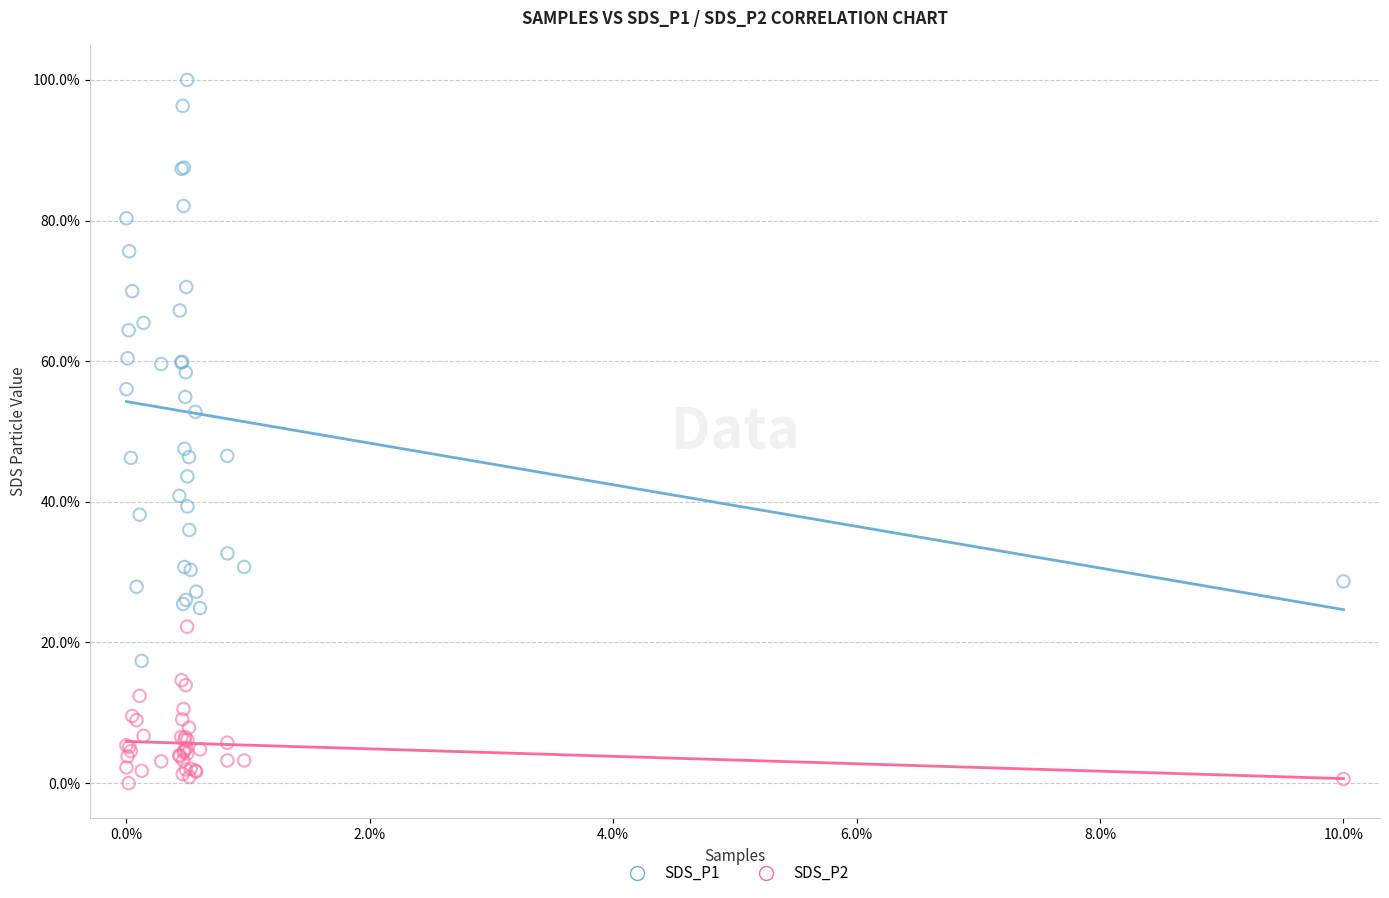

What are all the series names shown in the legend?

SDS_P1, SDS_P2